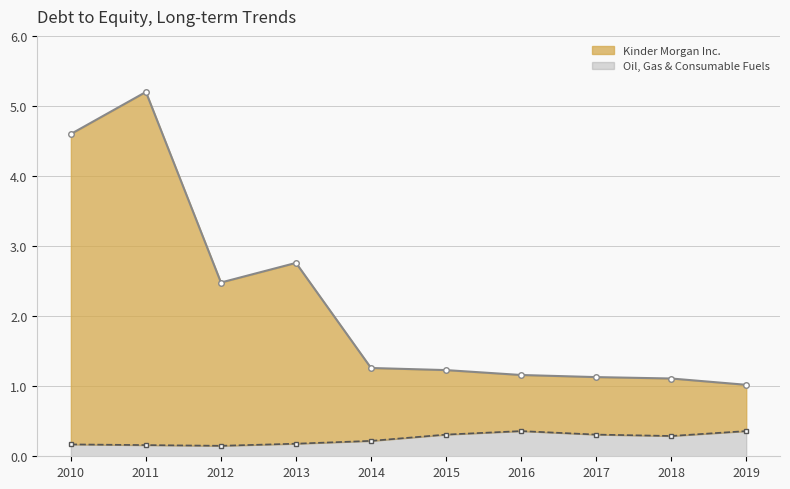

Reading right to left, transcribe all the data shown in this chart.

Kinder Morgan Inc.: 1.0	1.1	1.1	1.2	1.2	1.3	2.8	2.5	5.2	4.6
Oil, Gas & Consumable Fuels: 0.4	0.3	0.3	0.4	0.3	0.2	0.2	0.1	0.2	0.2